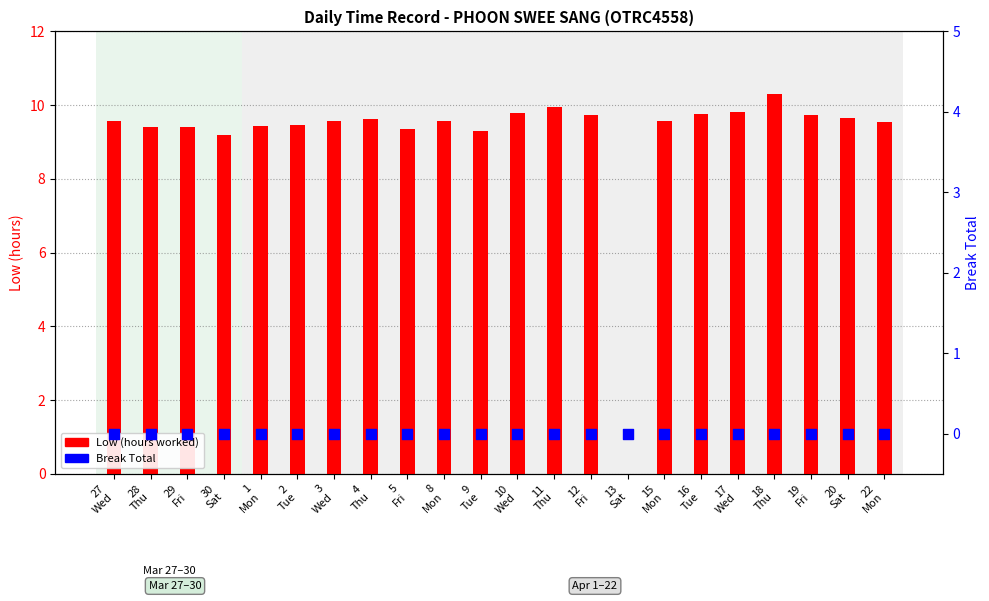

What is the total value across all series at 9
Tue?

9.3